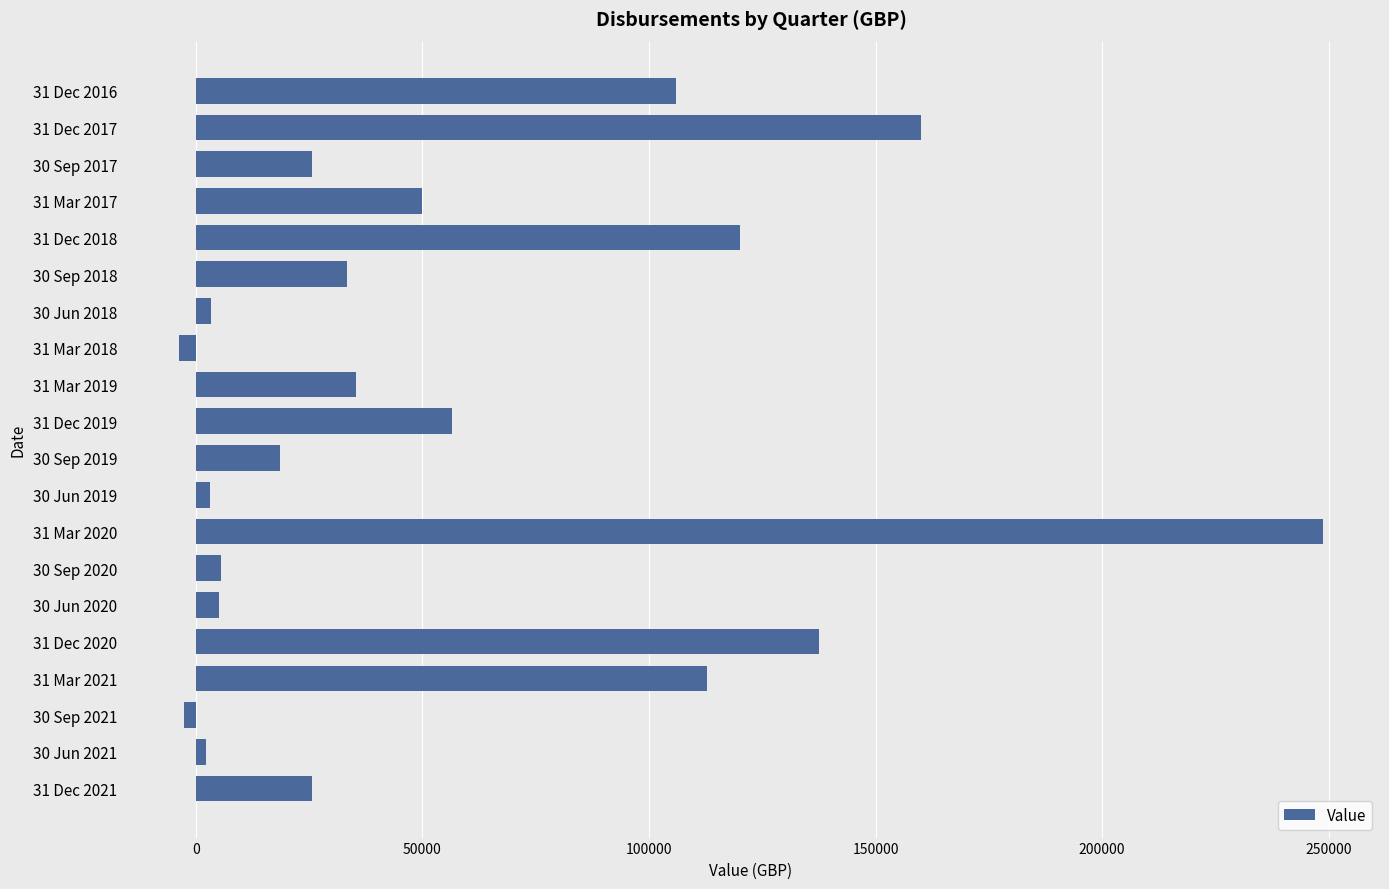

What is the difference between the second highest and minimum values?

163670.0